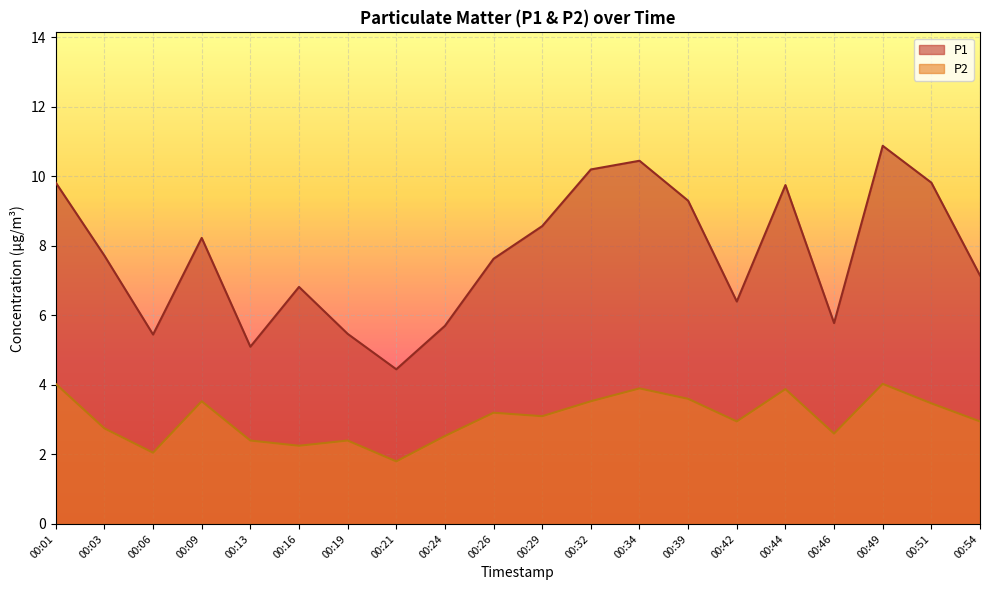

Is it true that P1 equals 4.5 at 00:21?

True